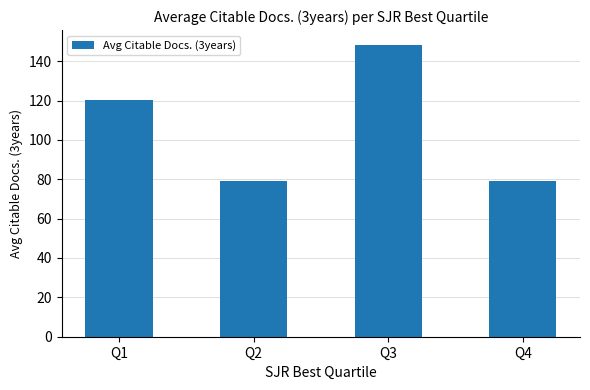

What is the change in value from Q2 to Q3?

+69.4